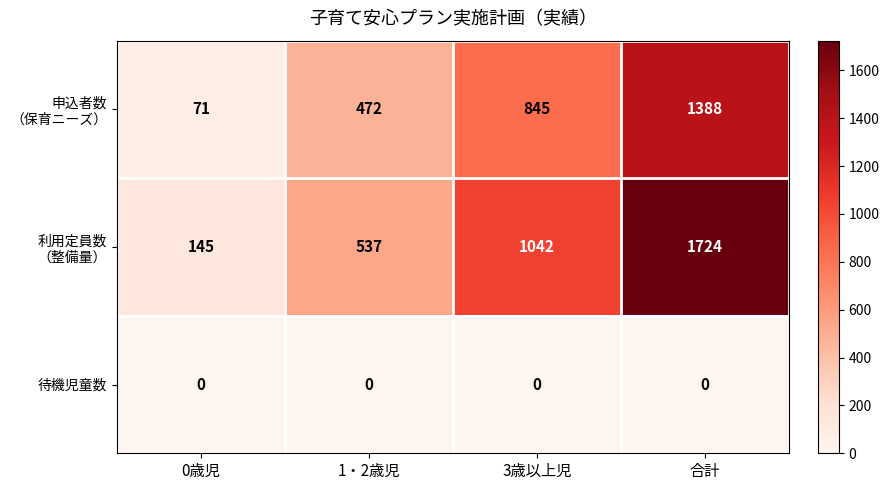

The value of 待機児童数 at 0歳児 is 0. True or false?

True